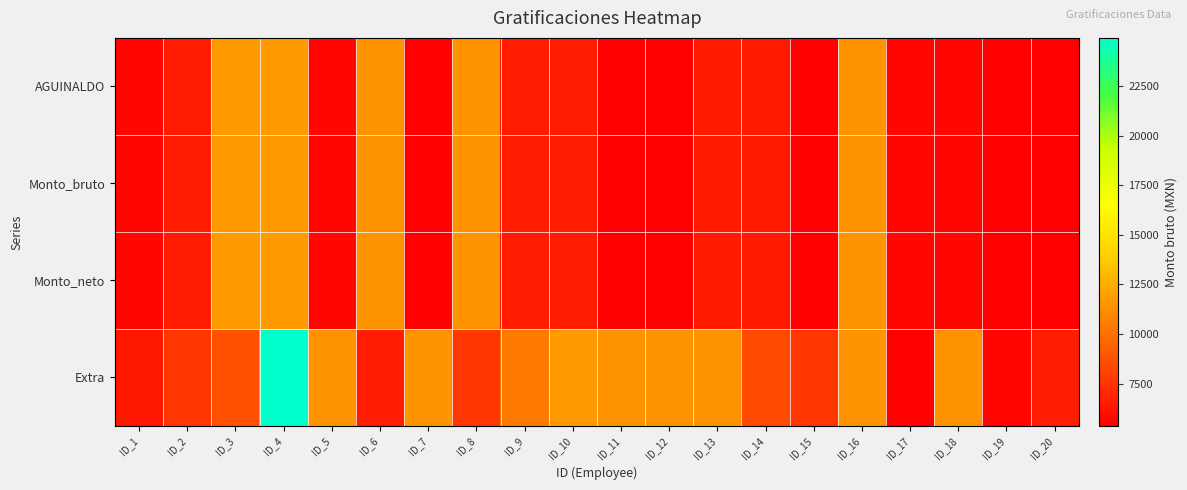

Rank the series by their maximum value, from highest to lowest.

Extra, AGUINALDO, Monto_bruto, Monto_neto